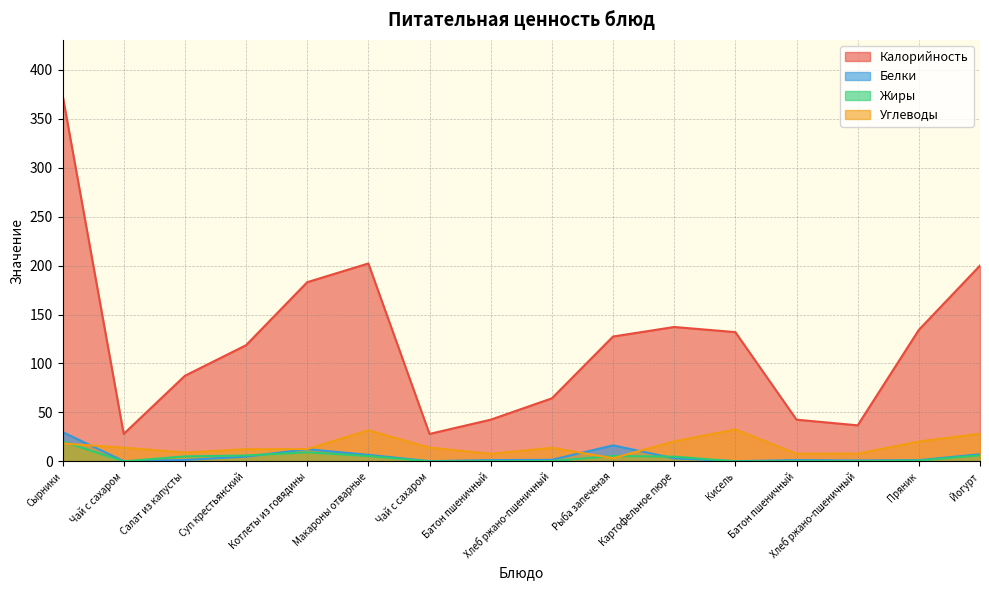

True or false: Углеводы and Калорийность cross at least once.

False